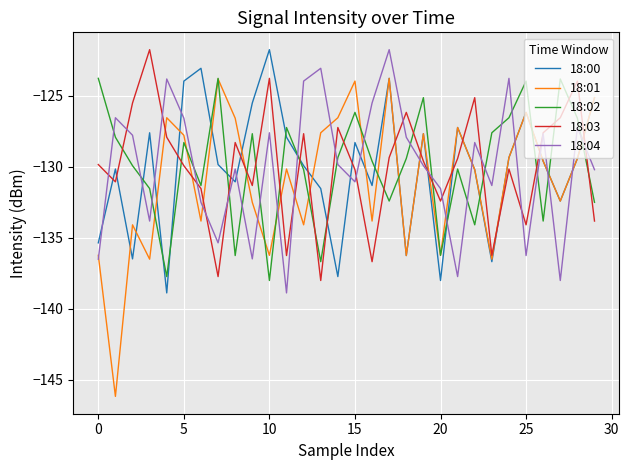

What are all the series names shown in the legend?

18:00, 18:01, 18:02, 18:03, 18:04